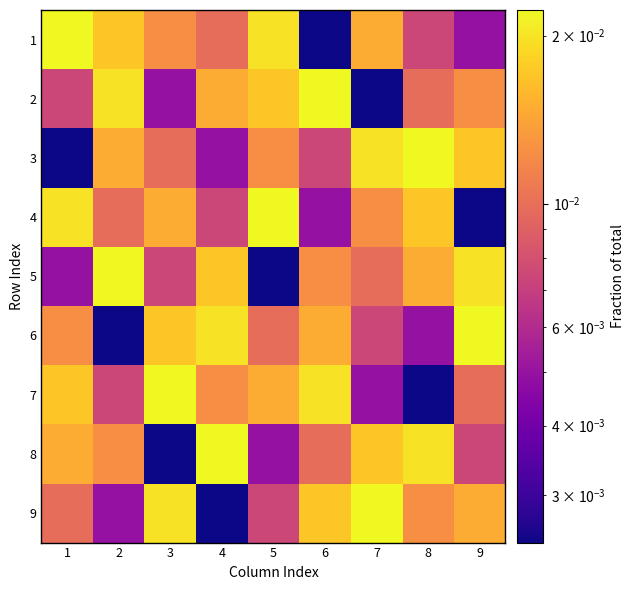

How many data points does each series have?

9